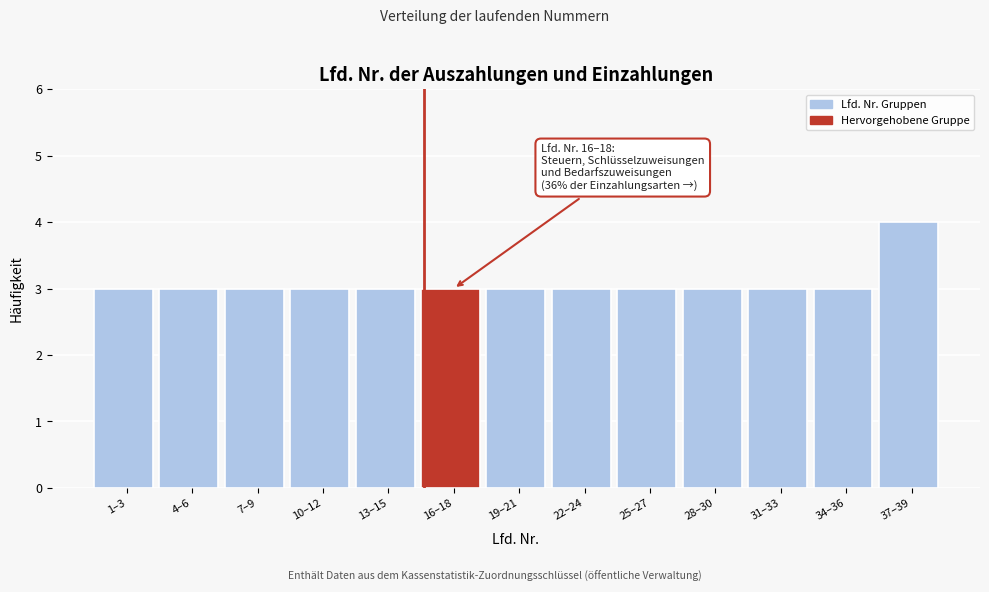

Reading left to right, list all the values displayed in this chart.

3	3	3	3	3	3	3	3	3	3	3	3	4